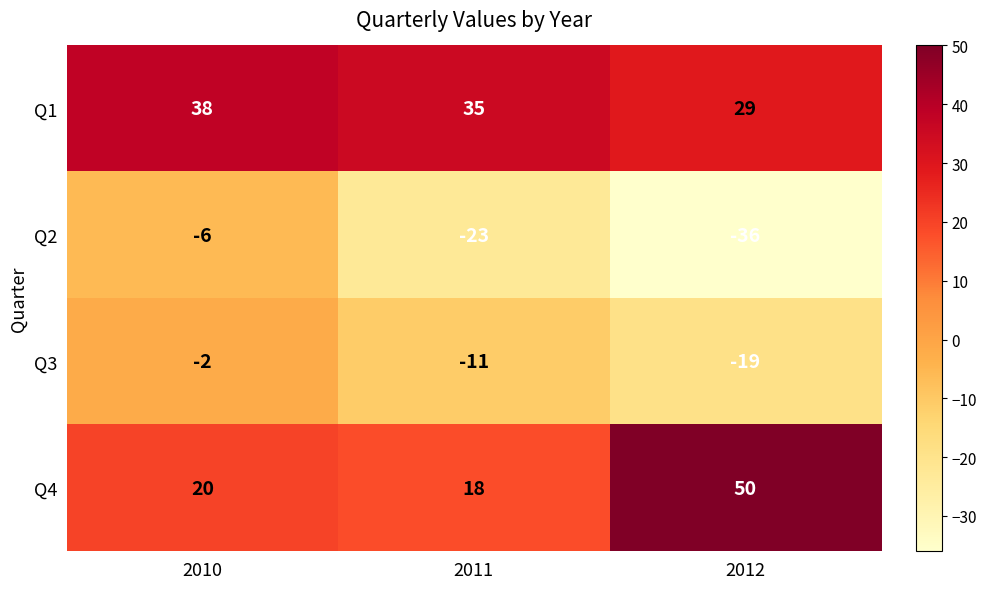

Reading left to right, list all the values displayed in this chart.

Q1: 2010=38	2011=35	2012=29
Q2: 2010=-6	2011=-23	2012=-36
Q3: 2010=-2	2011=-11	2012=-19
Q4: 2010=20	2011=18	2012=50